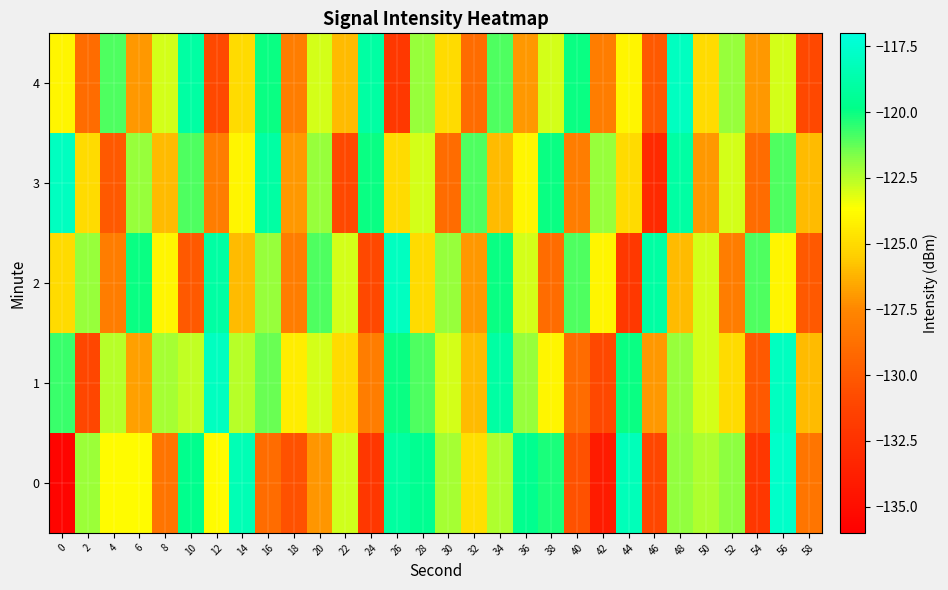

At which category is the sum across all series the highest?

56